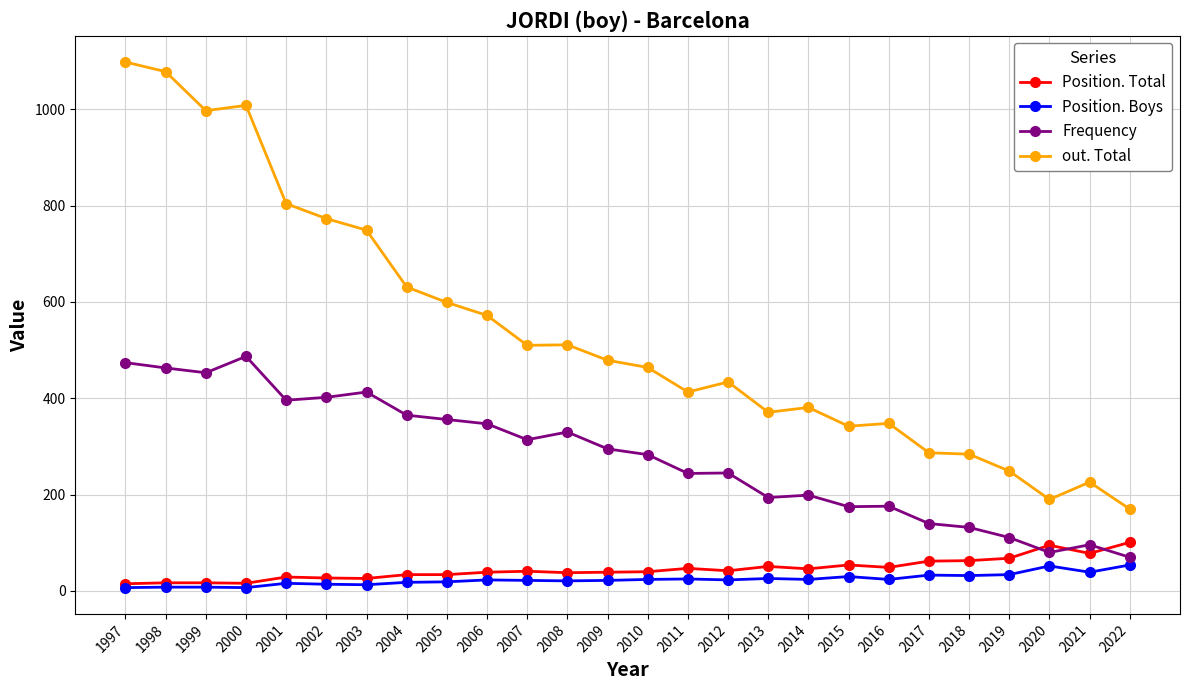

Count the number of categories in the chart.

26